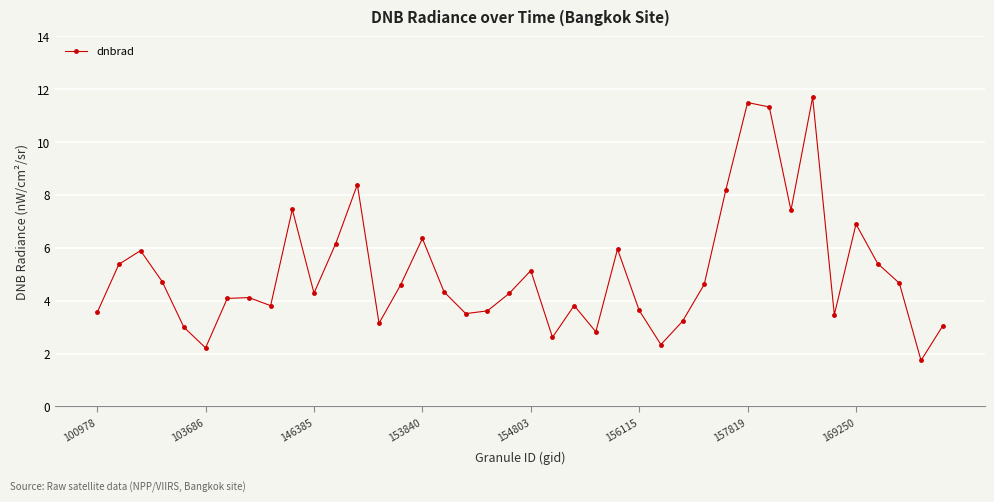

True or false: there are more than 0 points higher than both neighbors.

True